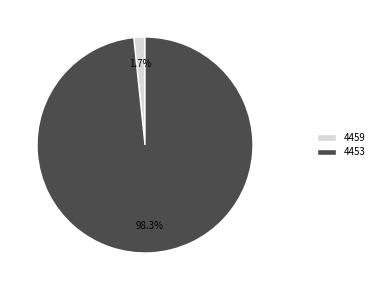

Do 4453 and 4459 together represent more than half of the pie?

Yes